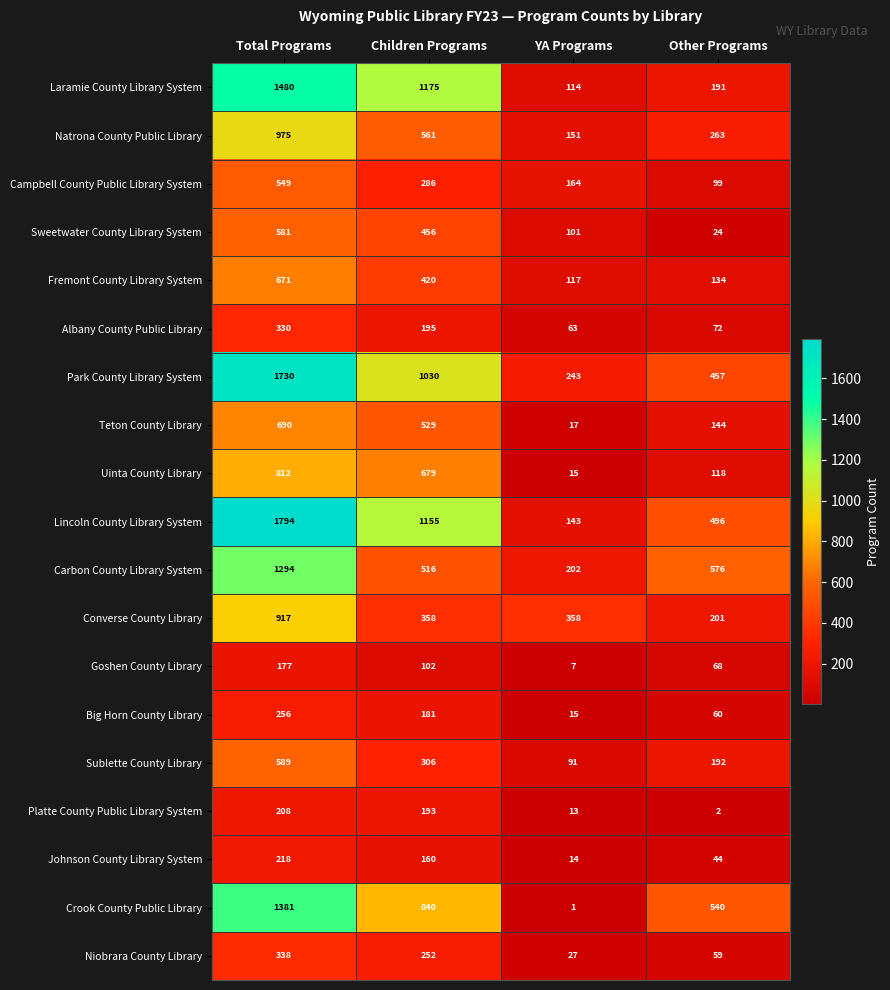

Which category has the highest value across all series?

Total Programs